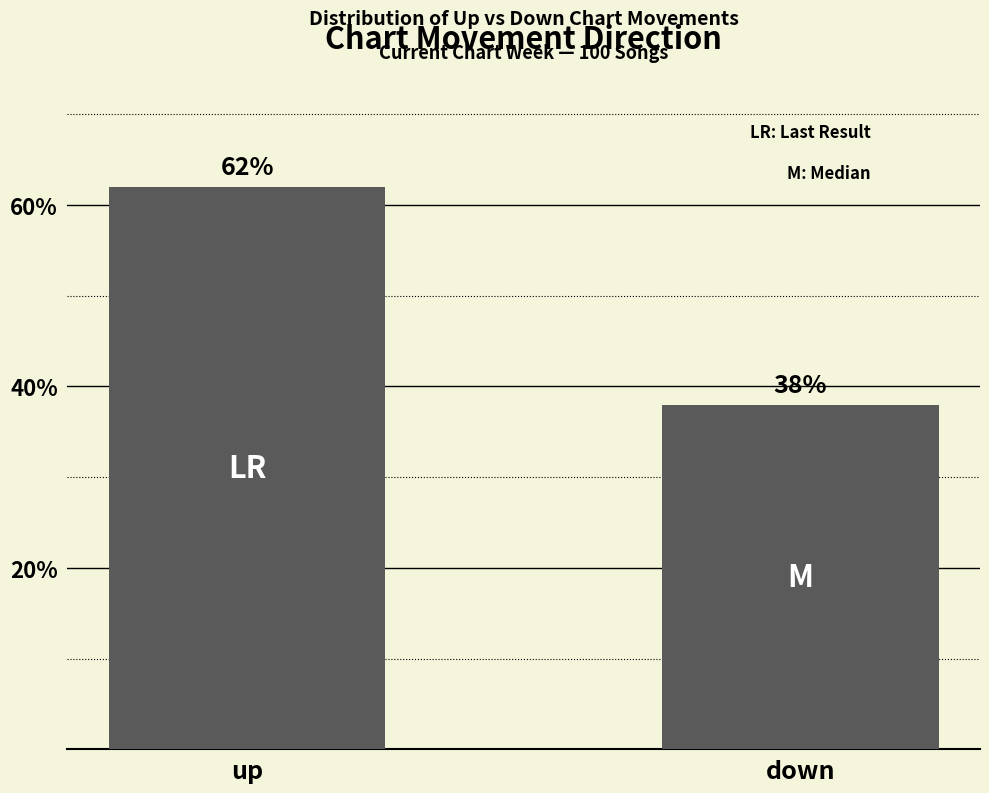

What is the difference between the maximum and minimum values?

24